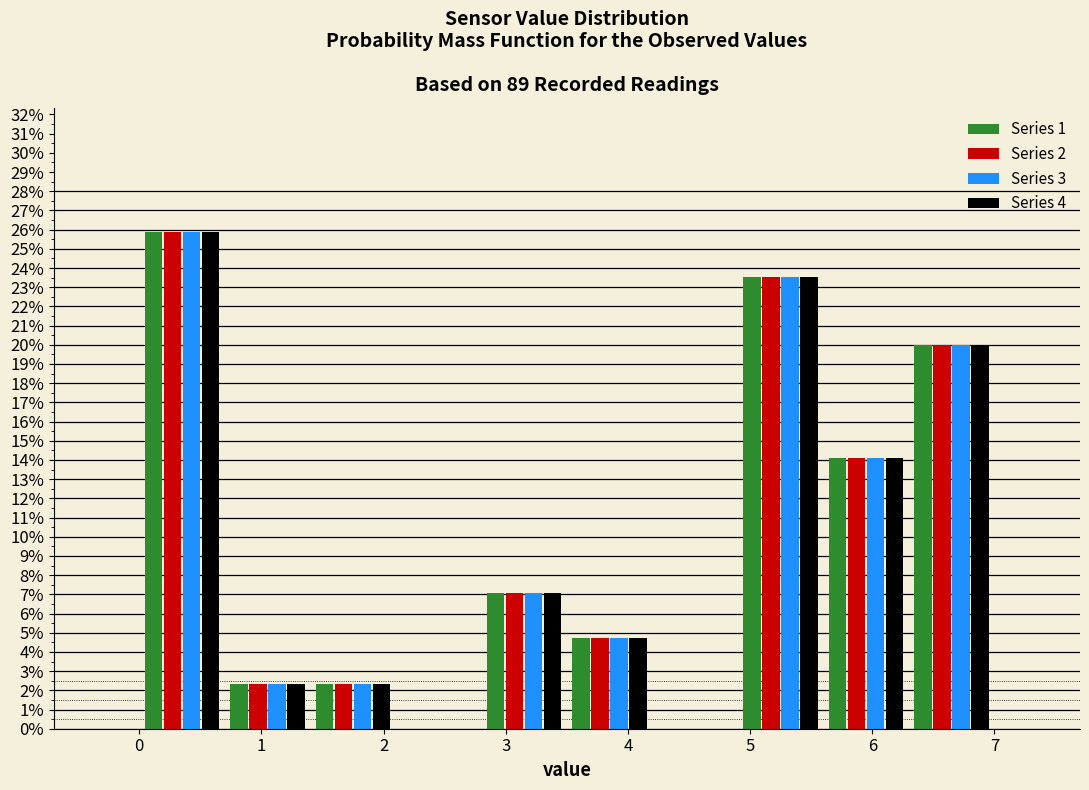

Reading left to right, list every range on the x-axis with the height of the bar of each series over it. The values are not printed on the chart, so give them approximately, as read against the axis.

0.0 to 0.7: Series 1=25.9	Series 2=25.9	Series 3=25.9	Series 4=25.9
0.7 to 1.4: Series 1=2.4	Series 2=2.4	Series 3=2.4	Series 4=2.4
1.4 to 2.1: Series 1=2.4	Series 2=2.4	Series 3=2.4	Series 4=2.4
2.1 to 2.8: Series 1=0	Series 2=0	Series 3=0	Series 4=0
2.8 to 3.5: Series 1=7.1	Series 2=7.1	Series 3=7.1	Series 4=7.1
3.5 to 4.2: Series 1=4.7	Series 2=4.7	Series 3=4.7	Series 4=4.7
4.2 to 4.9: Series 1=0	Series 2=0	Series 3=0	Series 4=0
4.9 to 5.6: Series 1=23.5	Series 2=23.5	Series 3=23.5	Series 4=23.5
5.6 to 6.3: Series 1=14.1	Series 2=14.1	Series 3=14.1	Series 4=14.1
6.3 to 7.0: Series 1=20.0	Series 2=20.0	Series 3=20.0	Series 4=20.0